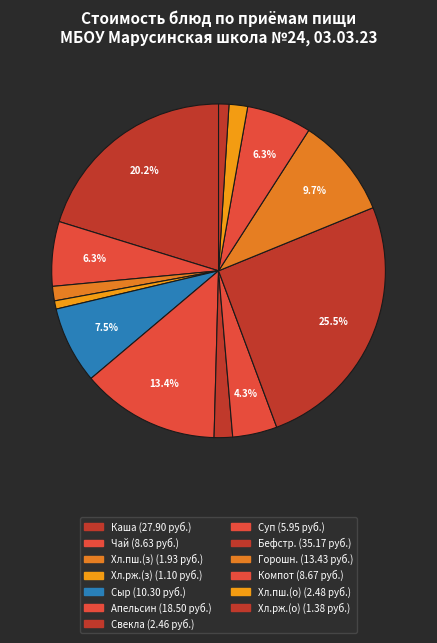

How many slices are in this pie chart?

13